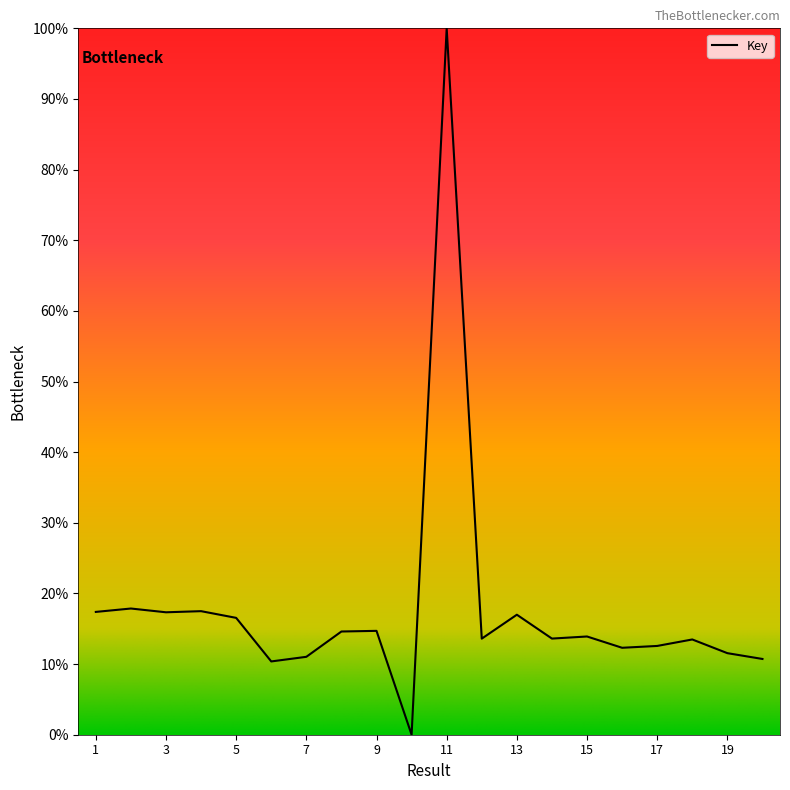

What is the difference between the maximum and minimum values?

100.0